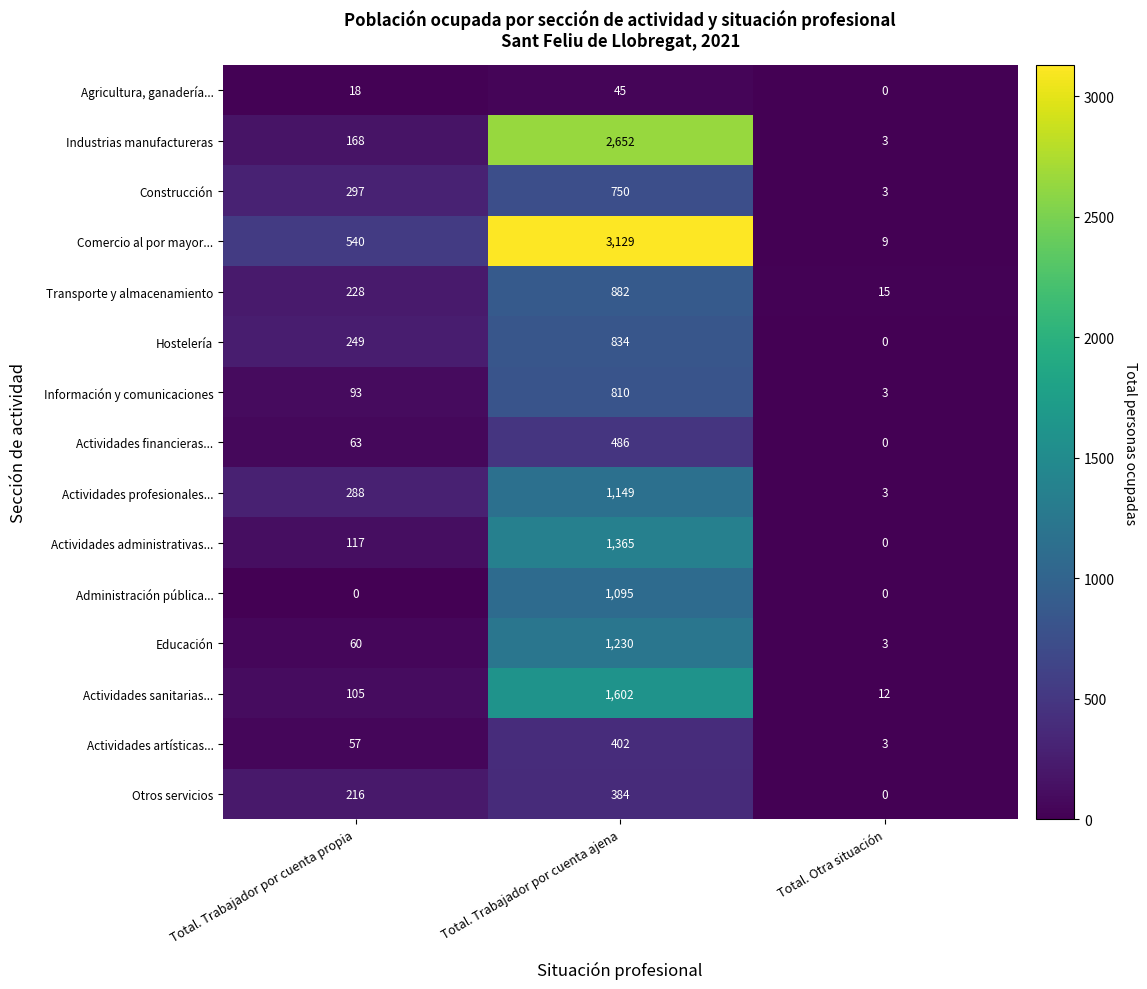

True or false: Construcción has a value of 5 at Total. Otra situación.

False